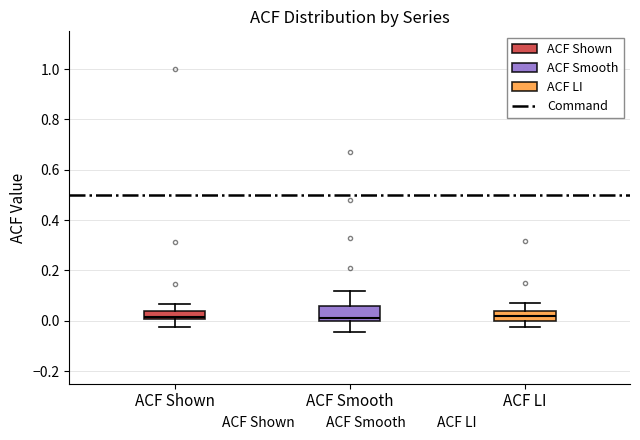

Where is the lower edge of the box for ACF Smooth on the y-axis? The values are not printed on the chart, so give them approximately, as read against the axis.

0.00